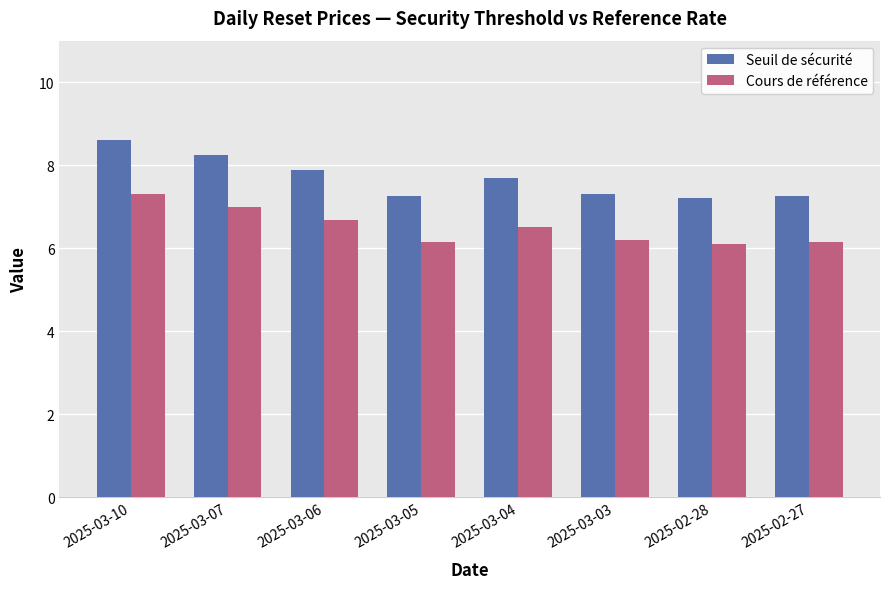

What is the sum of all Cours de référence values?

52.1